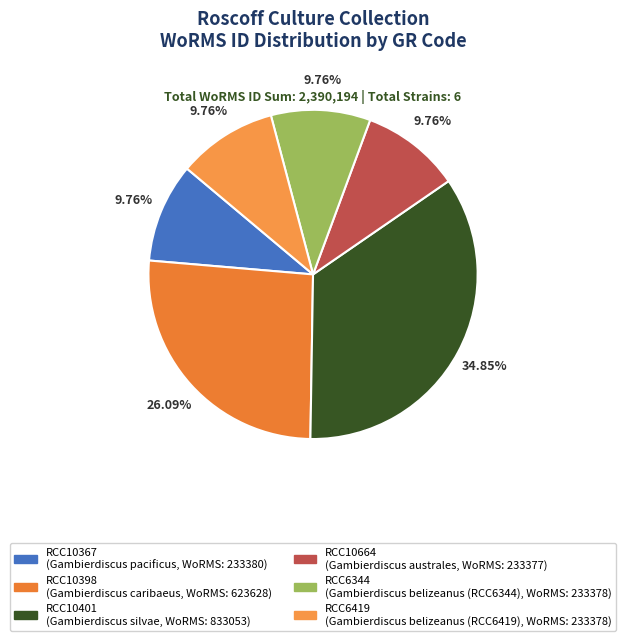

How many segments does this pie chart have?

6